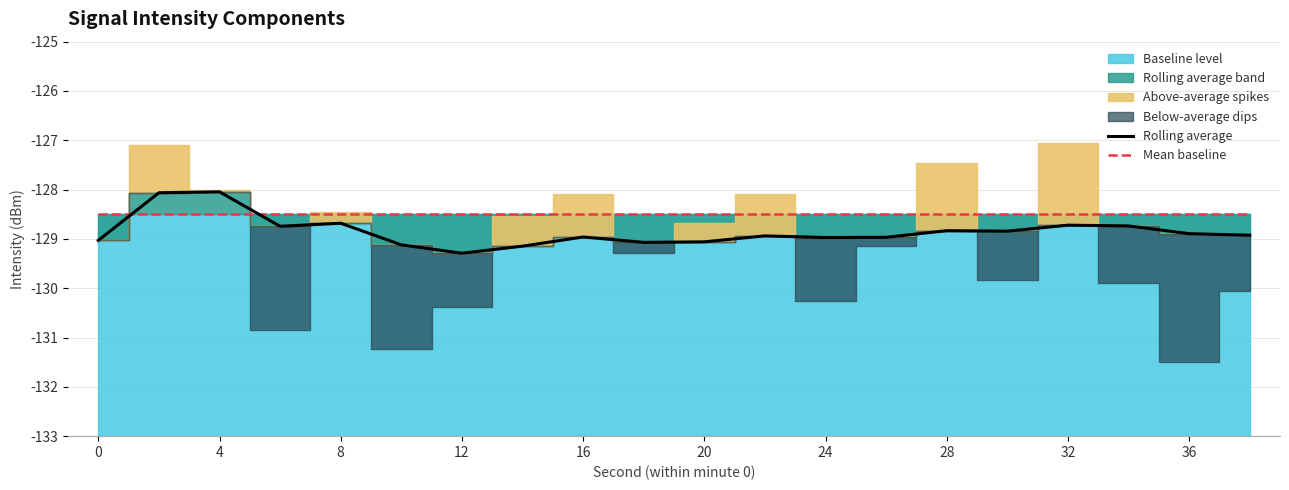

What is the lowest value of the Rolling average series?

-129.3